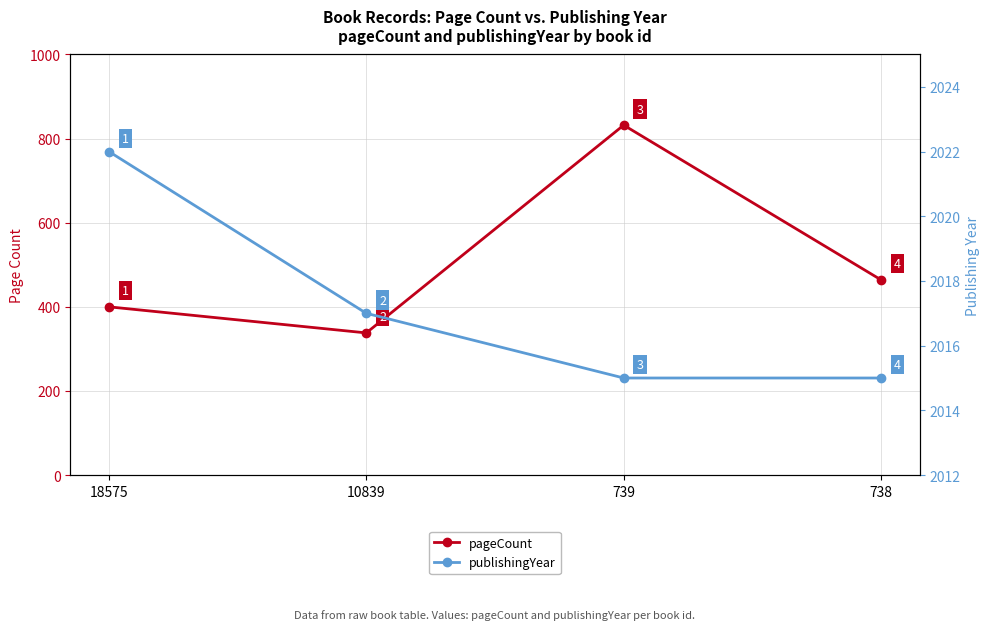

List the labels in order of pageCount value, largest first.

739, 738, 18575, 10839